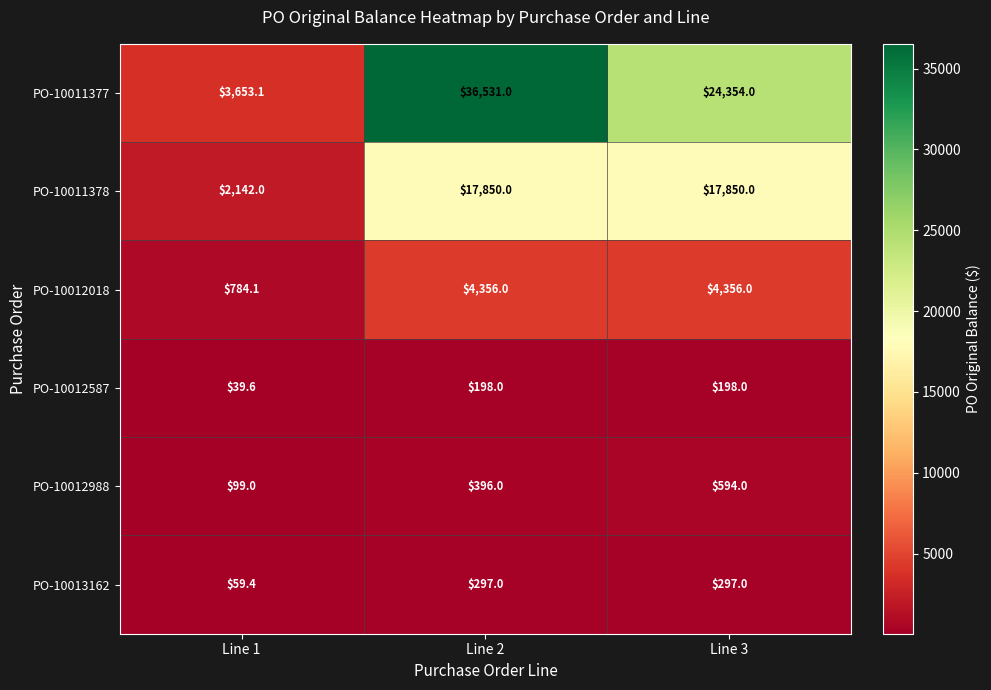

At which label does PO-10011377 first exceed 24354?

Line 2